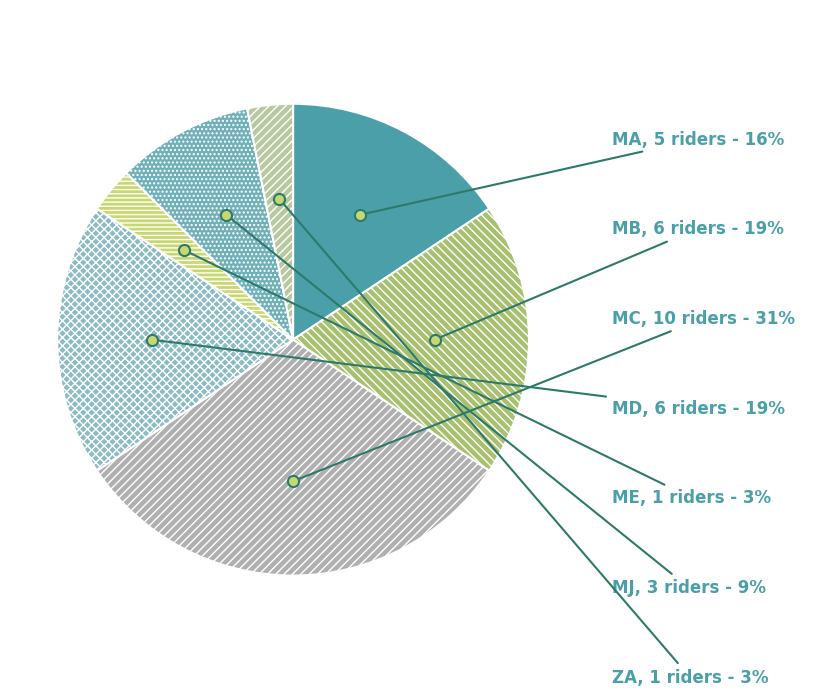

Is there a majority slice in this chart?

No